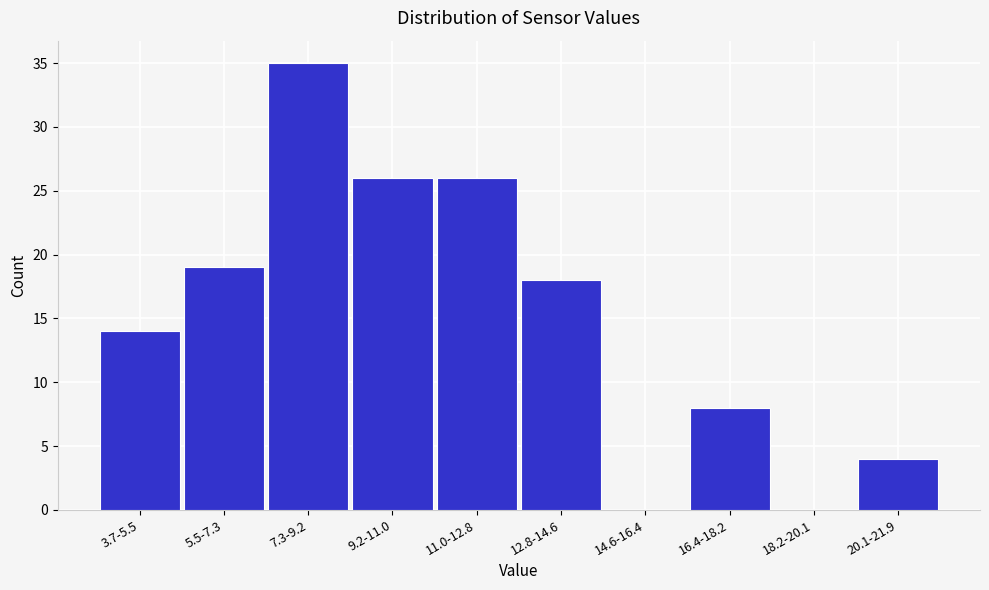

Reading left to right, list all the values displayed in this chart.

3.7-5.5=14	5.5-7.3=19	7.3-9.2=35	9.2-11.0=26	11.0-12.8=26	12.8-14.6=18	14.6-16.4=0	16.4-18.2=8	18.2-20.1=0	20.1-21.9=4